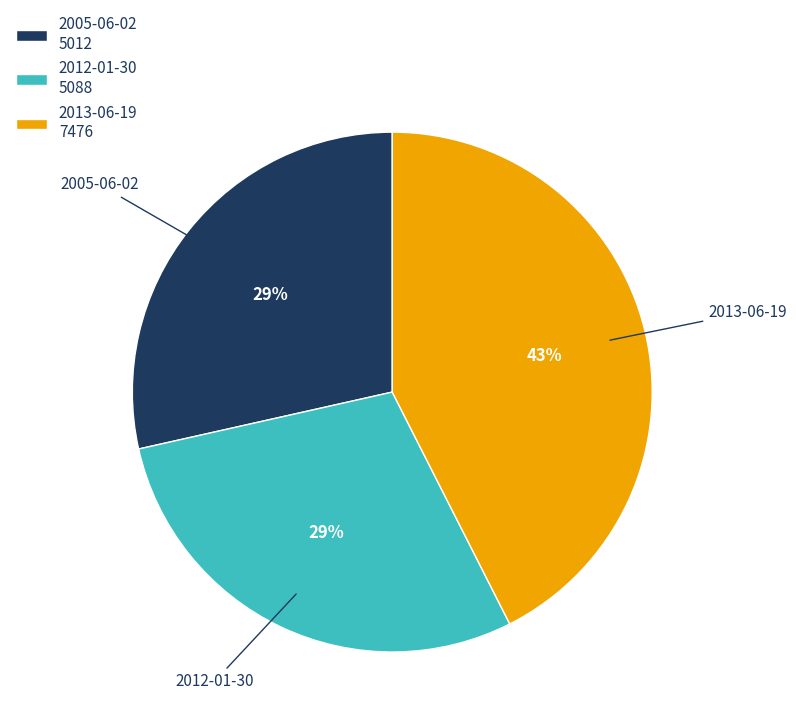

Do 2012-01-30 and 2013-06-19 together represent more than half of the pie?

Yes